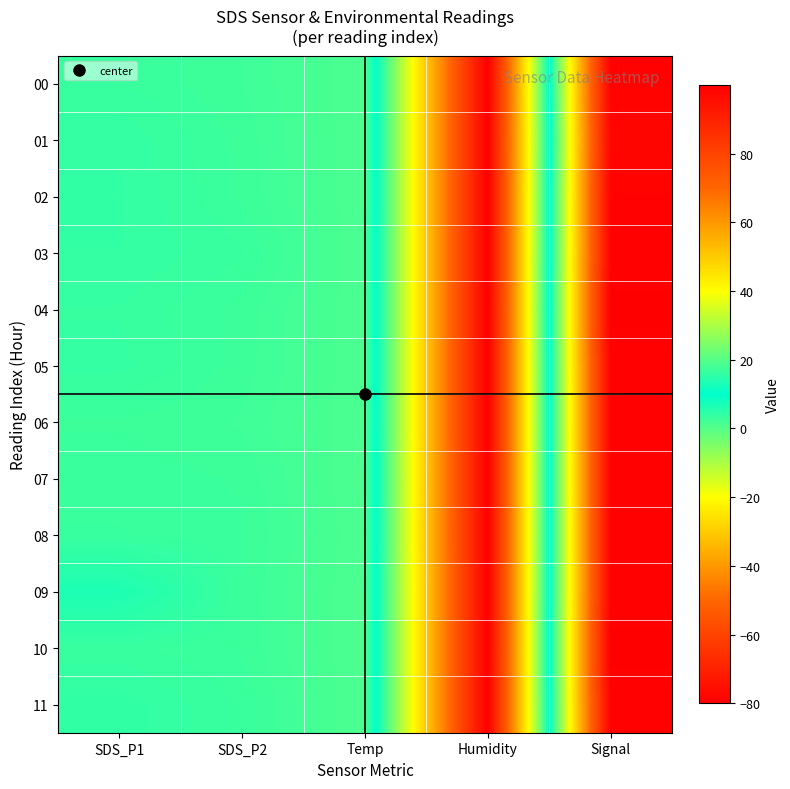

What is the smallest value displayed?

-80.0